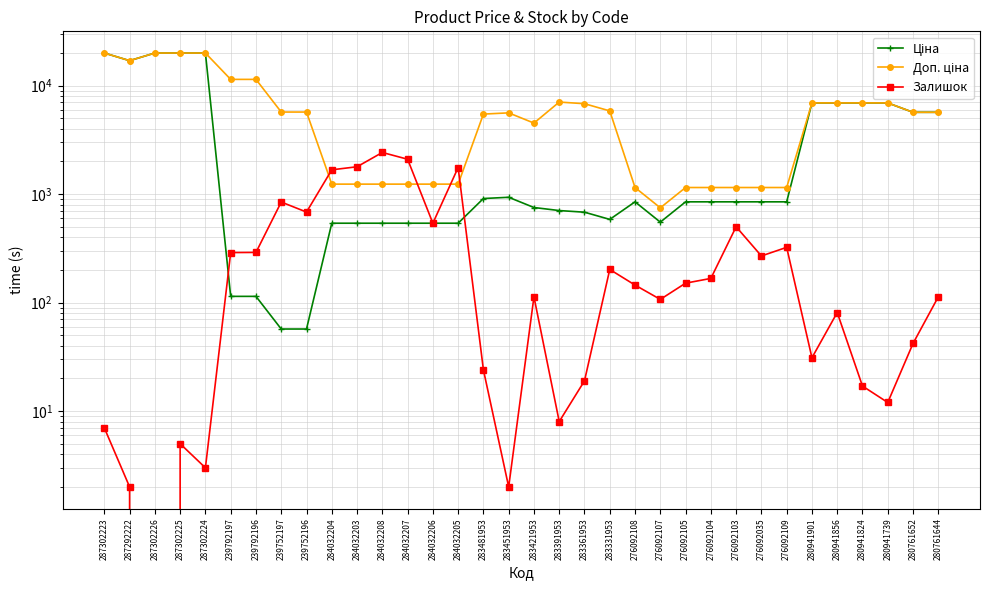

True or false: Доп. ціна has more than 0 interior local peaks.

True